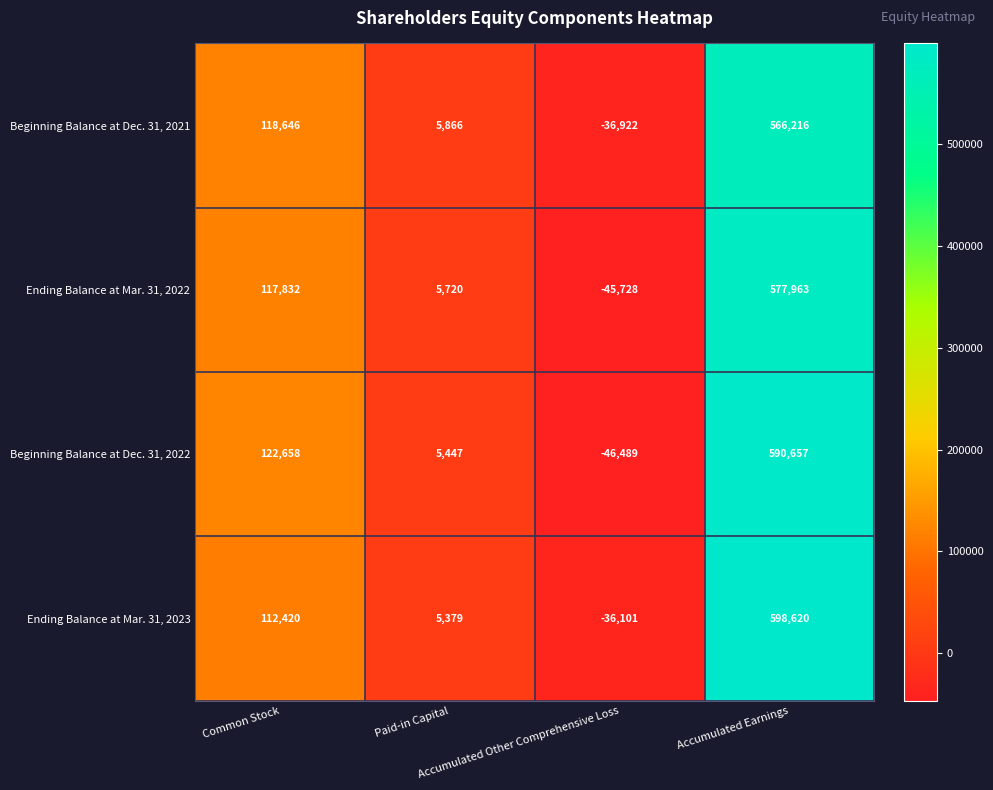

What is the difference between the maximum and minimum values in the Ending Balance at Mar. 31, 2023 series?

634721